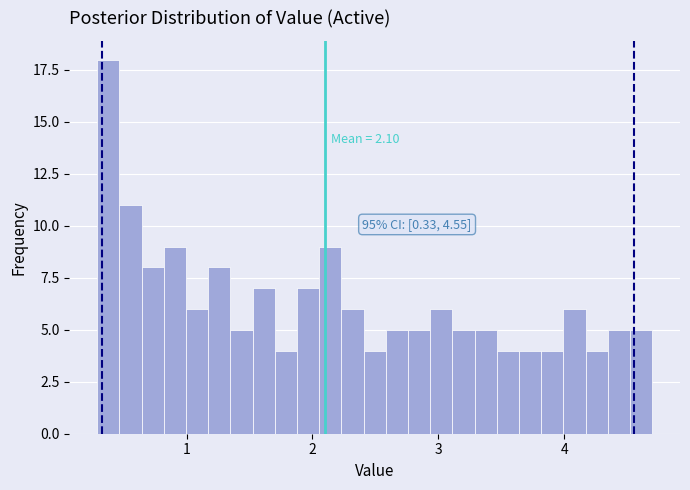

Read against the x-axis, roughly where is the centre of the tallest bar?

0.4